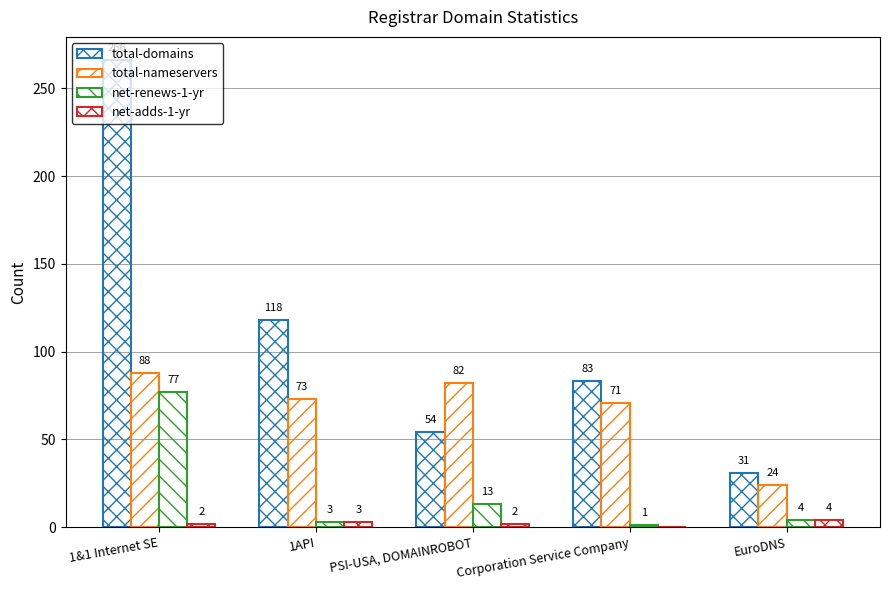

Count the number of data series in this chart.

4